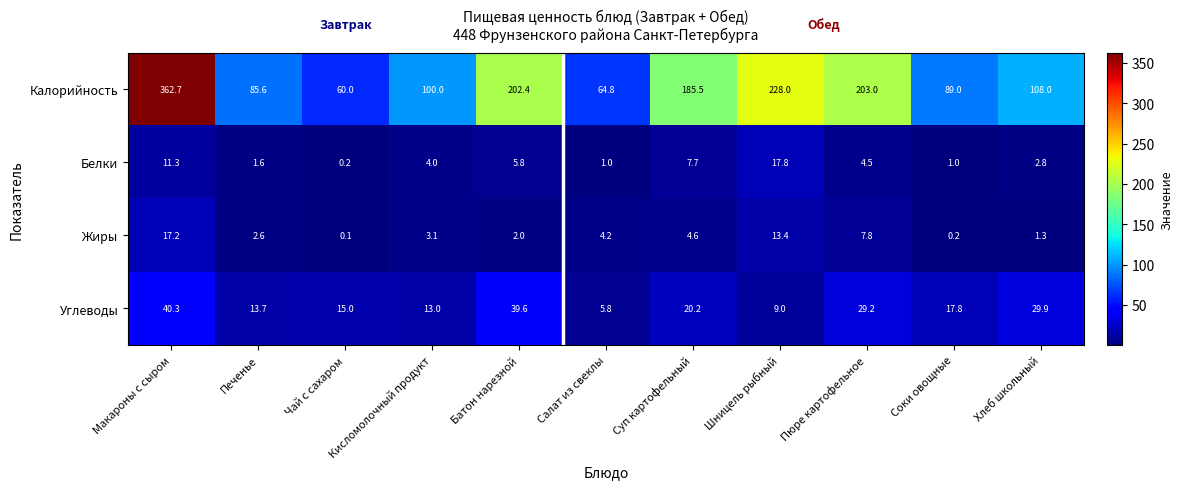

What is the difference between the maximum and minimum values in the Жиры series?

17.1